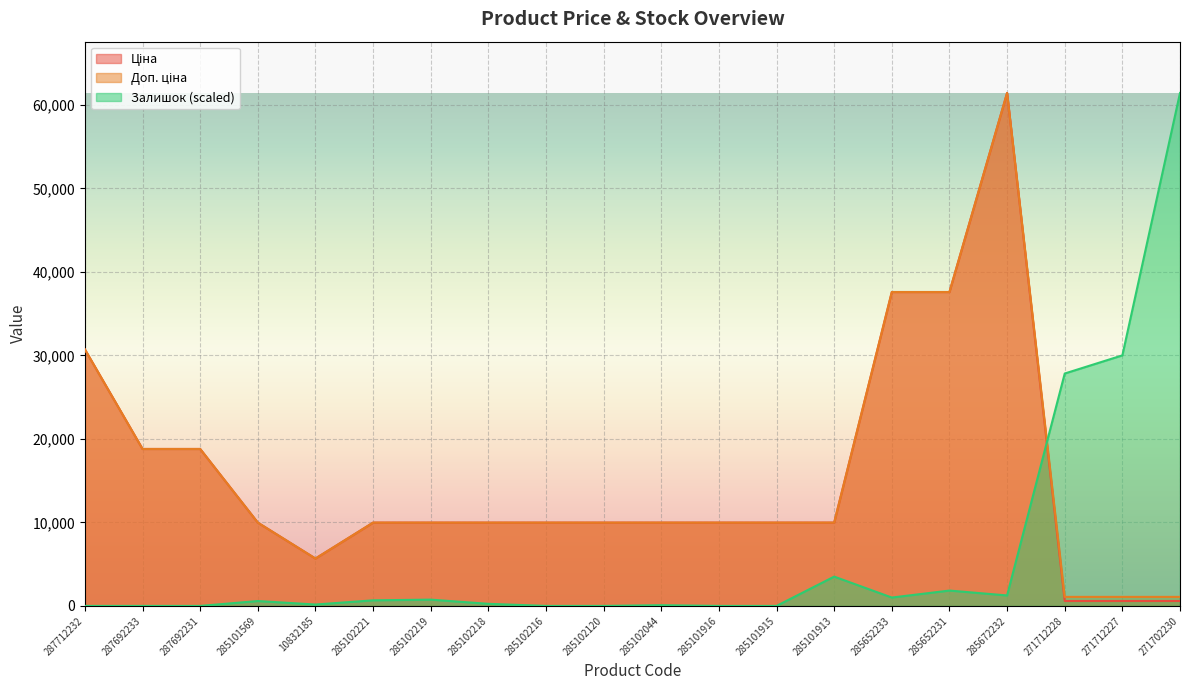

What position from the left is 271702230?

20